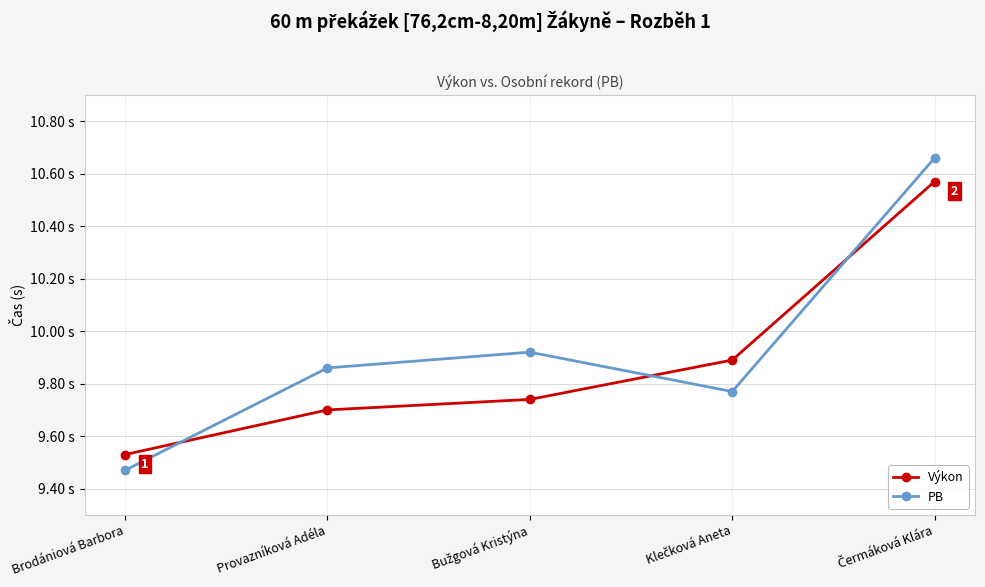

What are all the series names shown in the legend?

Výkon, PB